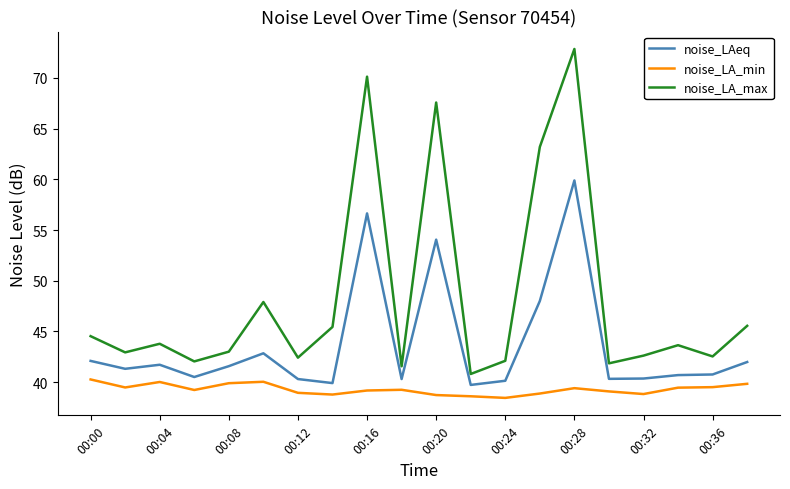

What is the difference between the second highest and second lowest values in the noise_LA_max series?

28.6